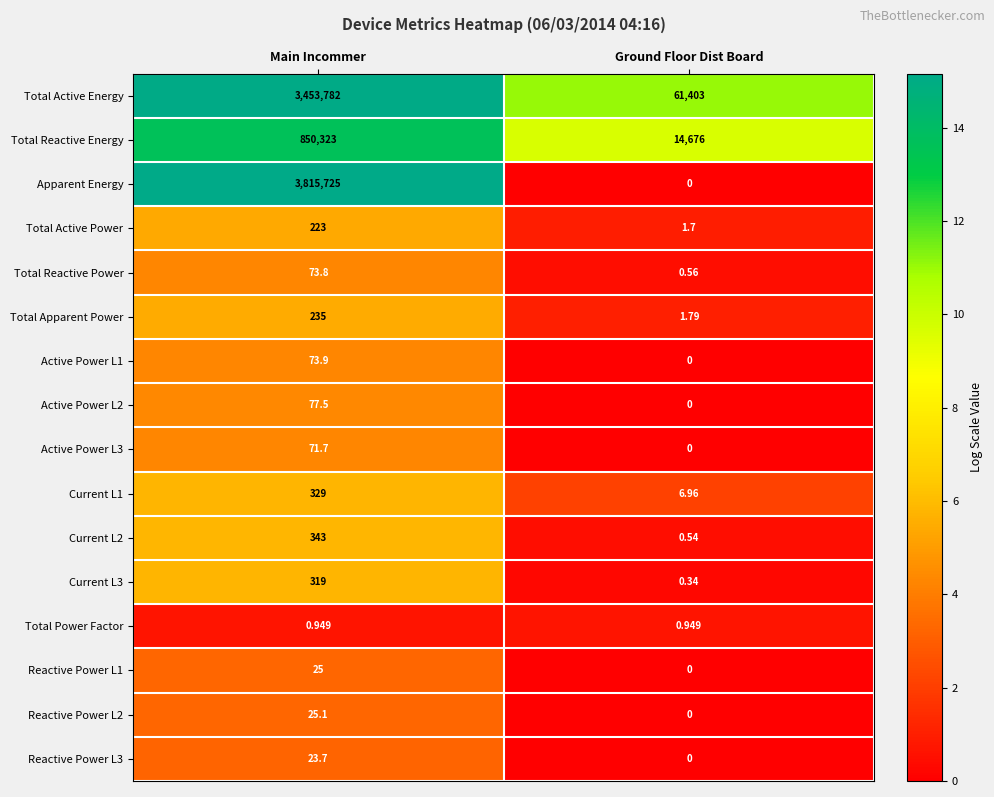

At which label is Active Power L2 closest to 38?

Ground Floor Dist Board